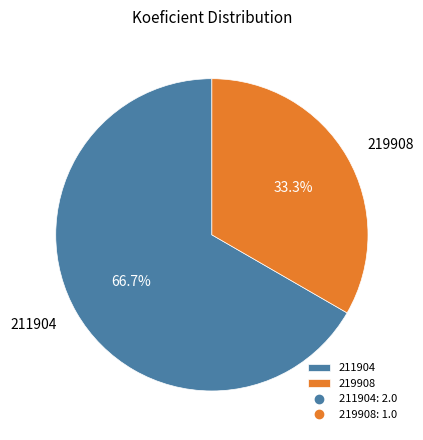

What is the ratio of the value at 211904 to the value at 219908?

2.0